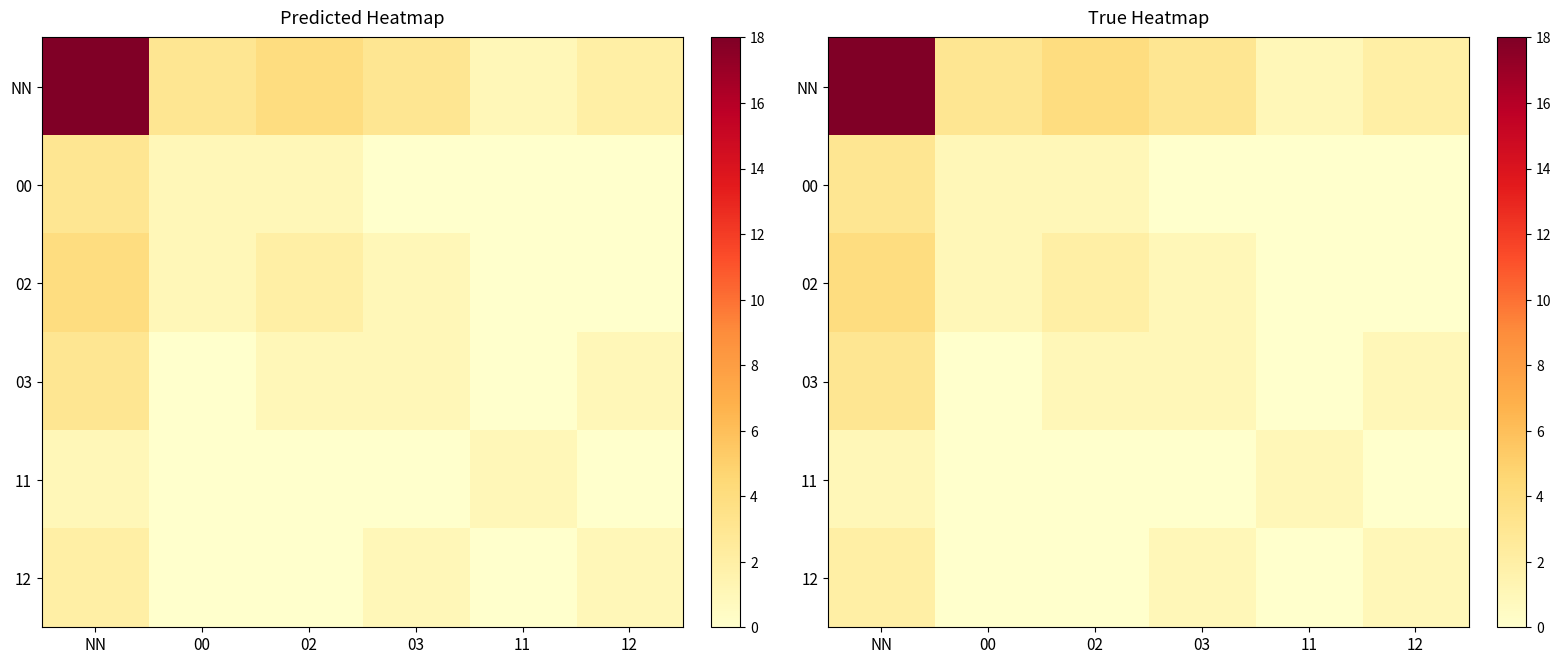

What is the difference between the maximum and second lowest values in the 11 series?

1